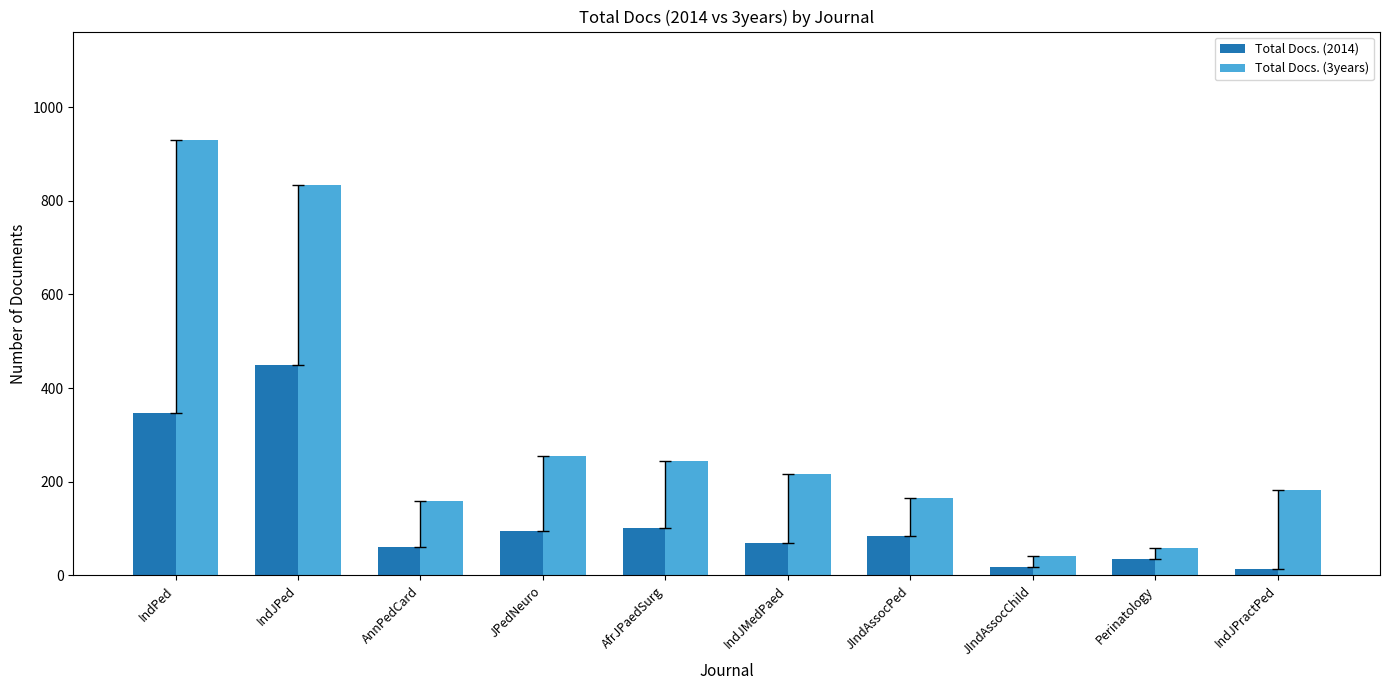

True or false: Total Docs. (3years) has a value of 255 at JPedNeuro.

True